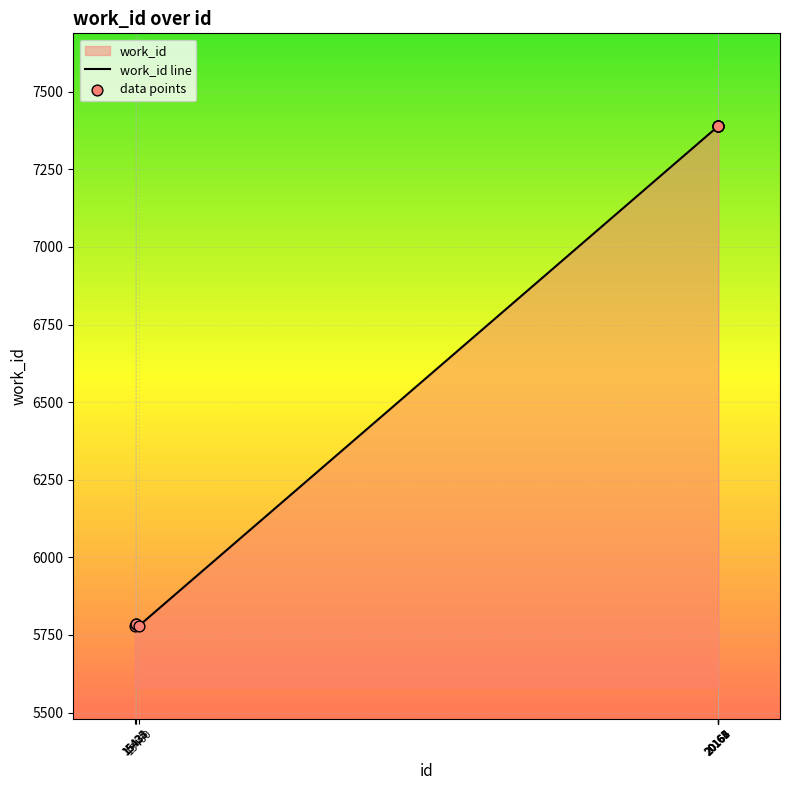

Approximately how many times larger is the value at 20166 compared to 20163?

1.0